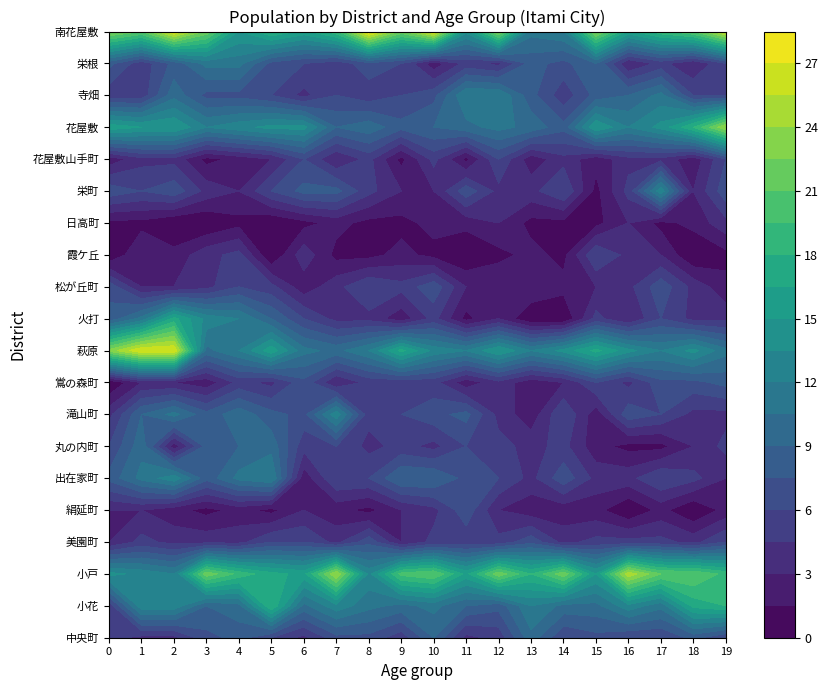

What is the difference between the second highest and second lowest values in the 小戸 series?

11